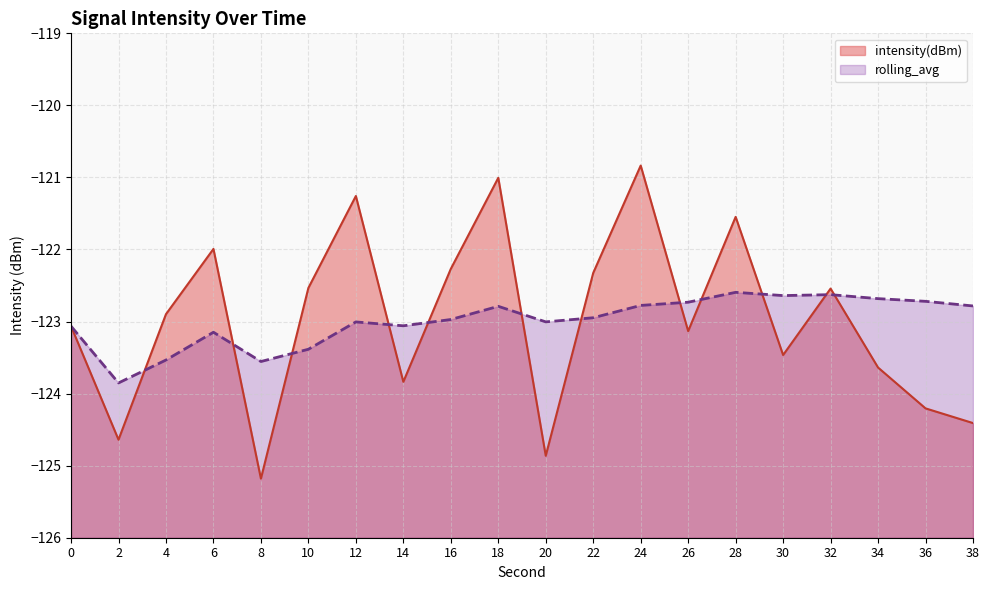

What is the sum of the rolling_avg values at 20 and 36?

-245.7